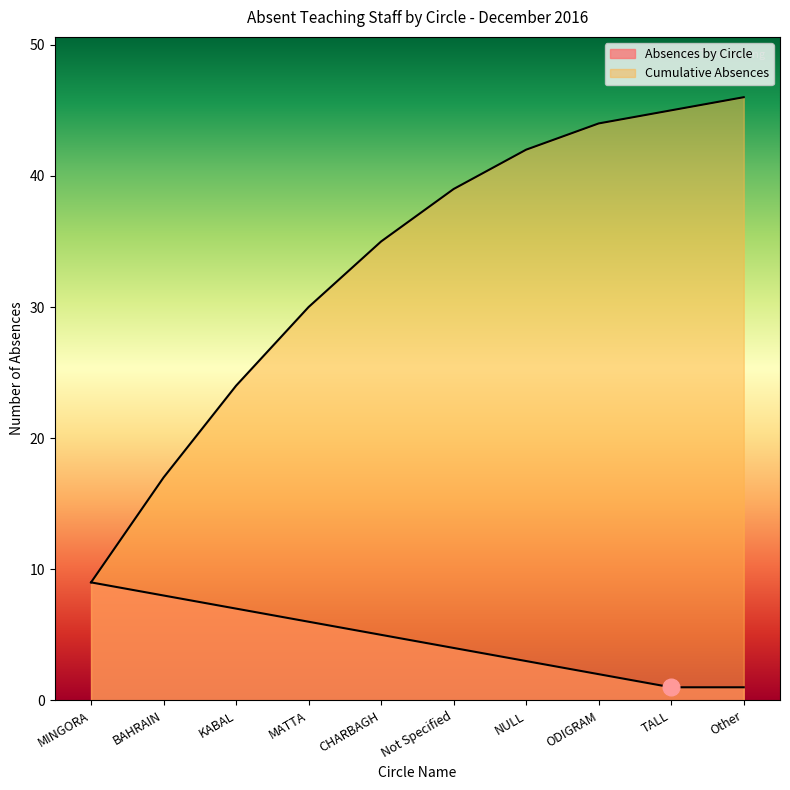

Which category has the highest value in the Cumulative Absences series?

Other